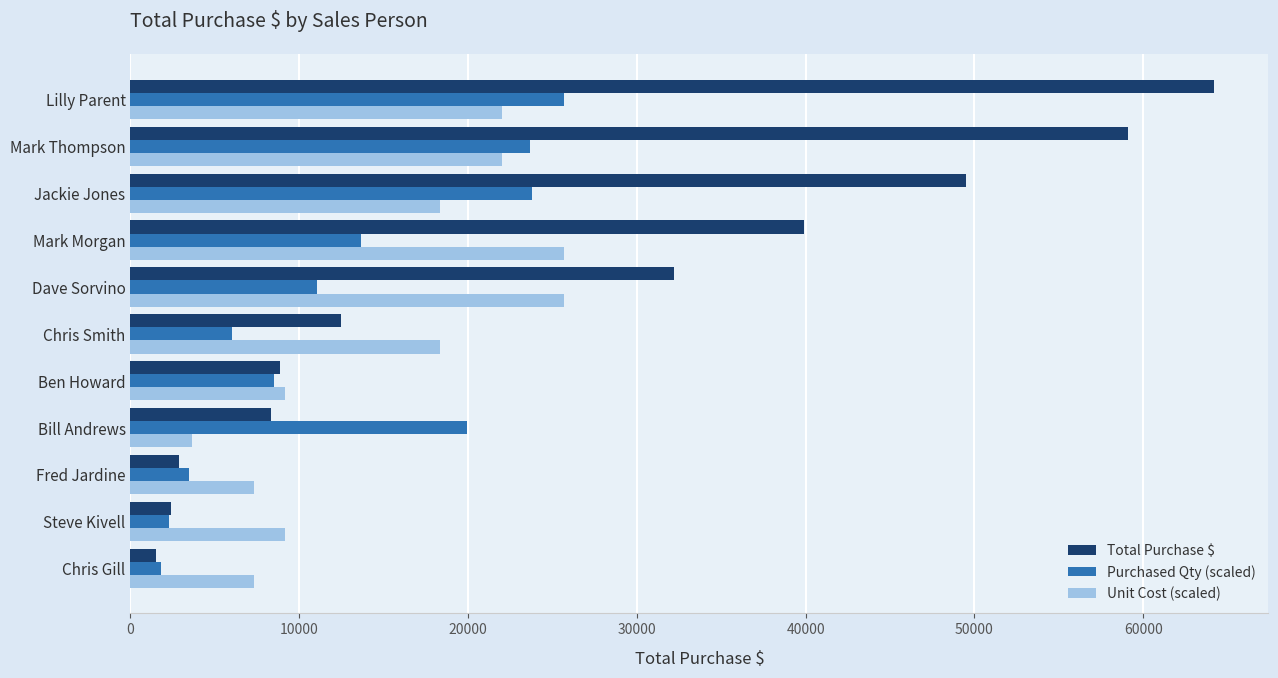

Which series changed the most between Fred Jardine and Chris Smith?

Unit Cost (scaled)